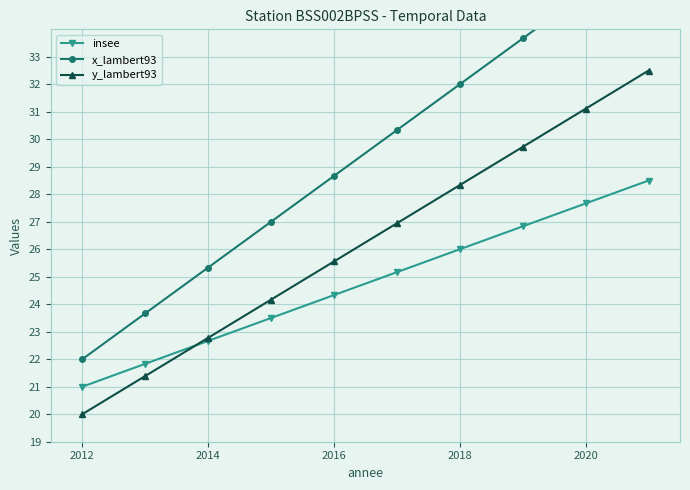

Which series has the widest spread of values?

x_lambert93